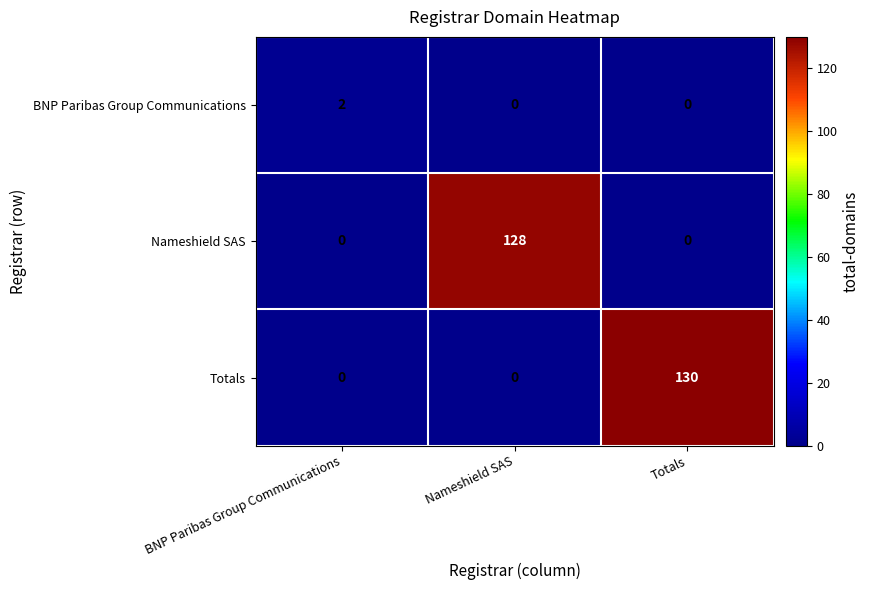

What is the maximum value shown in the chart?

130